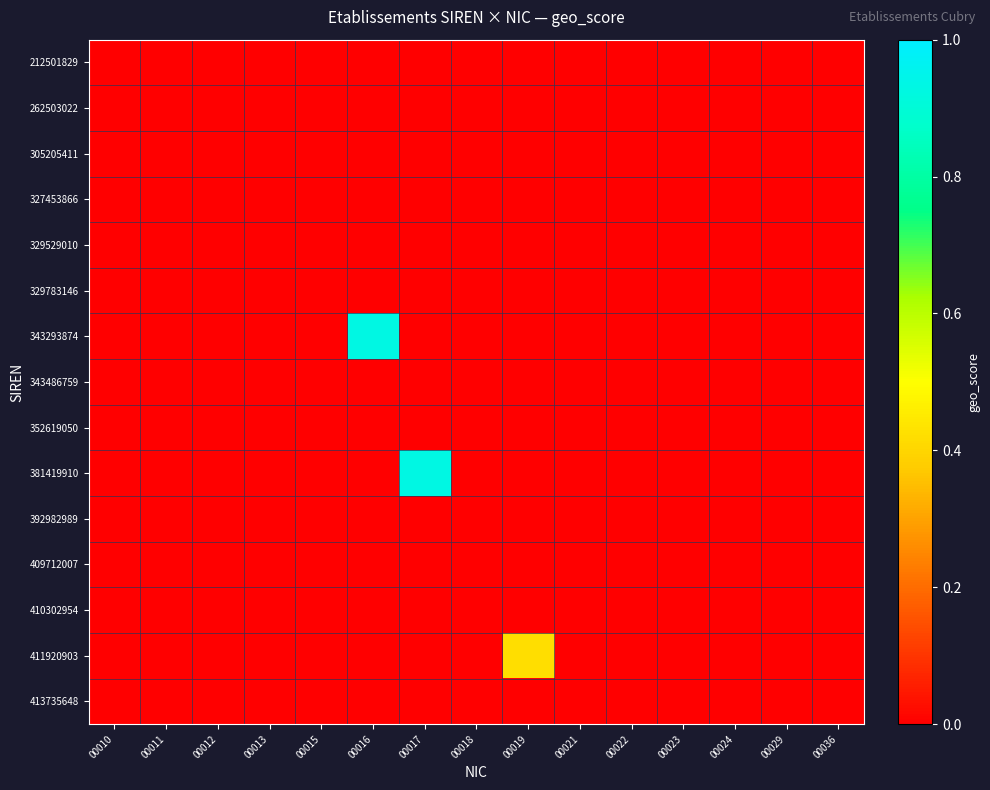

At how many categories does at least one series exceed 0?

3